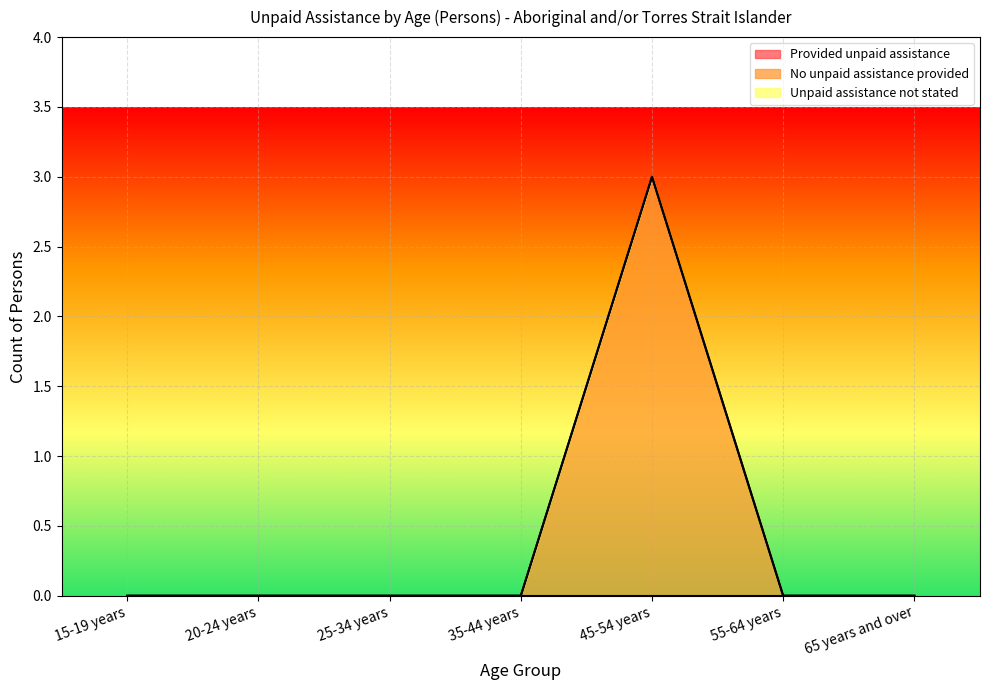

True or false: Unpaid assistance not stated and No unpaid assistance provided intersect in this chart.

False